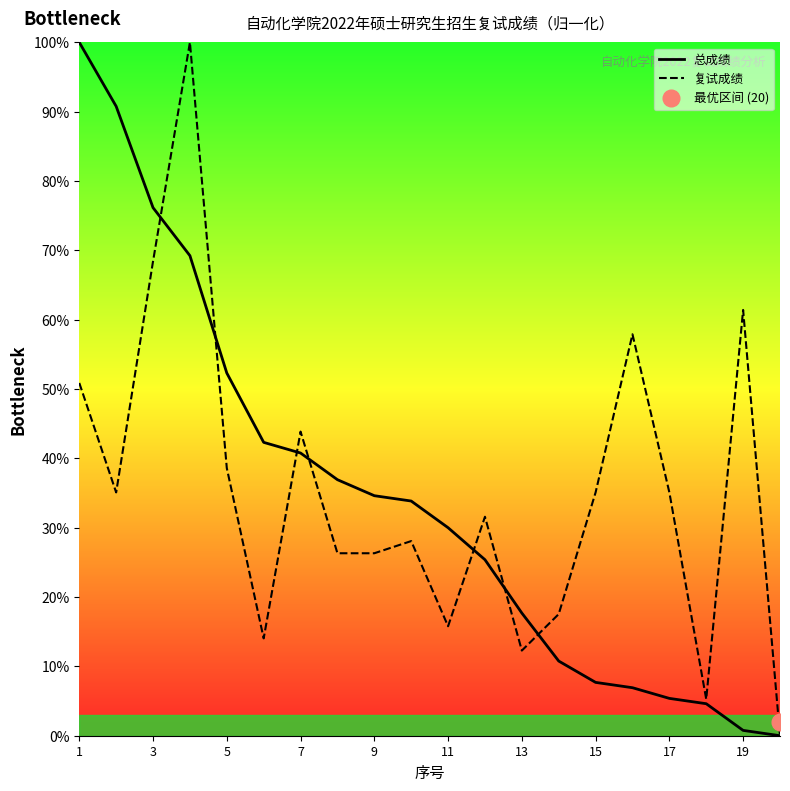

In 复试成绩, how many points are higher than both neighbors (excluding endpoints)?

6